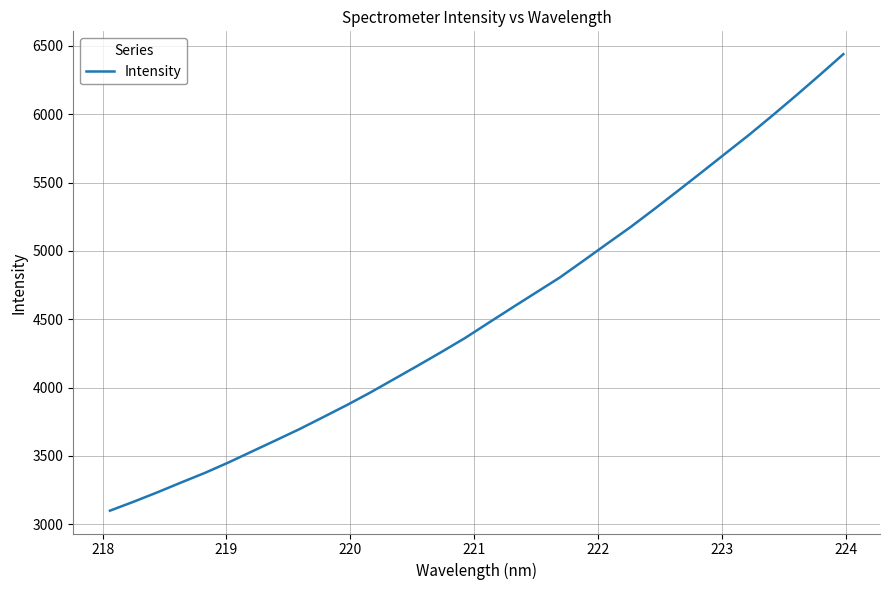

What is the greatest value displayed?

6439.8